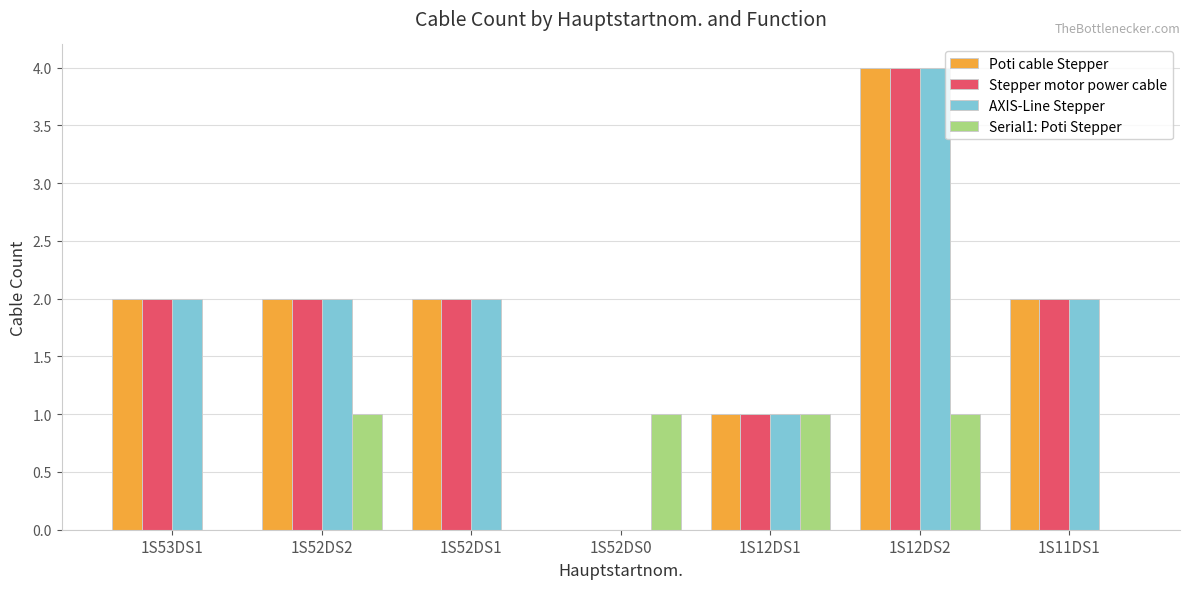

How many categories are shown in the chart?

7